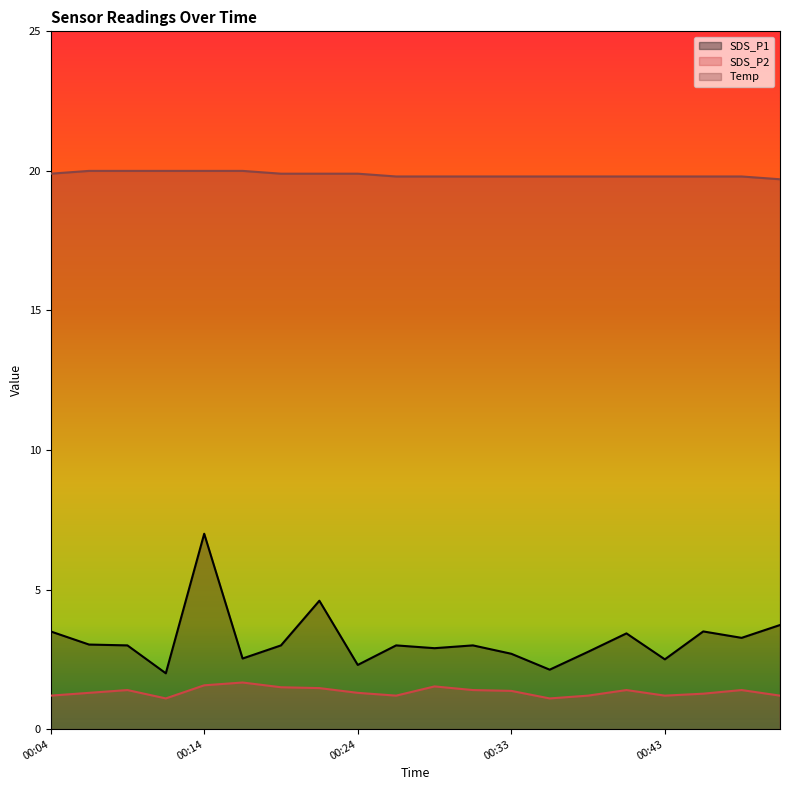

The SDS_P1 series shows 2.3 at 00:24. True or false?

True